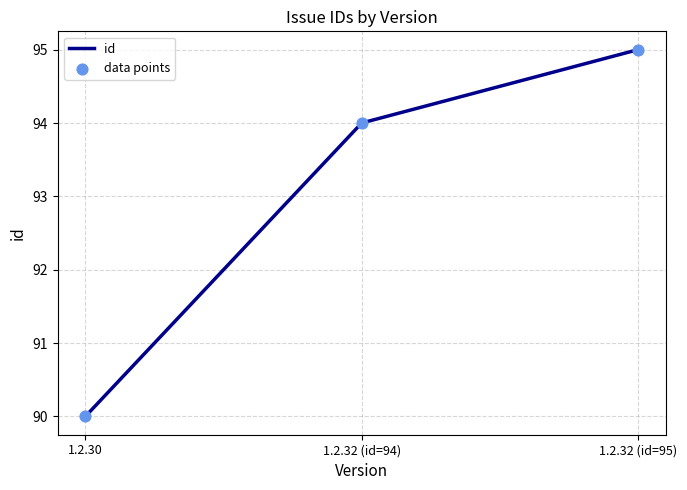

Between 1.2.32 (id=94) and 1.2.32 (id=95), which is larger?

1.2.32 (id=95)